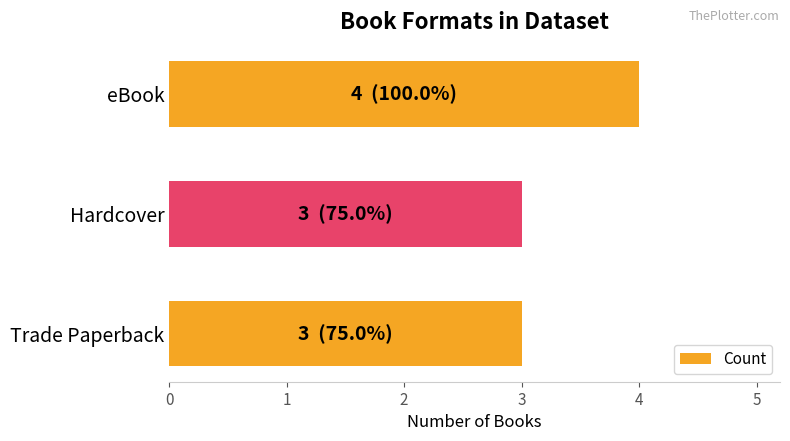

Count the number of categories in the chart.

3